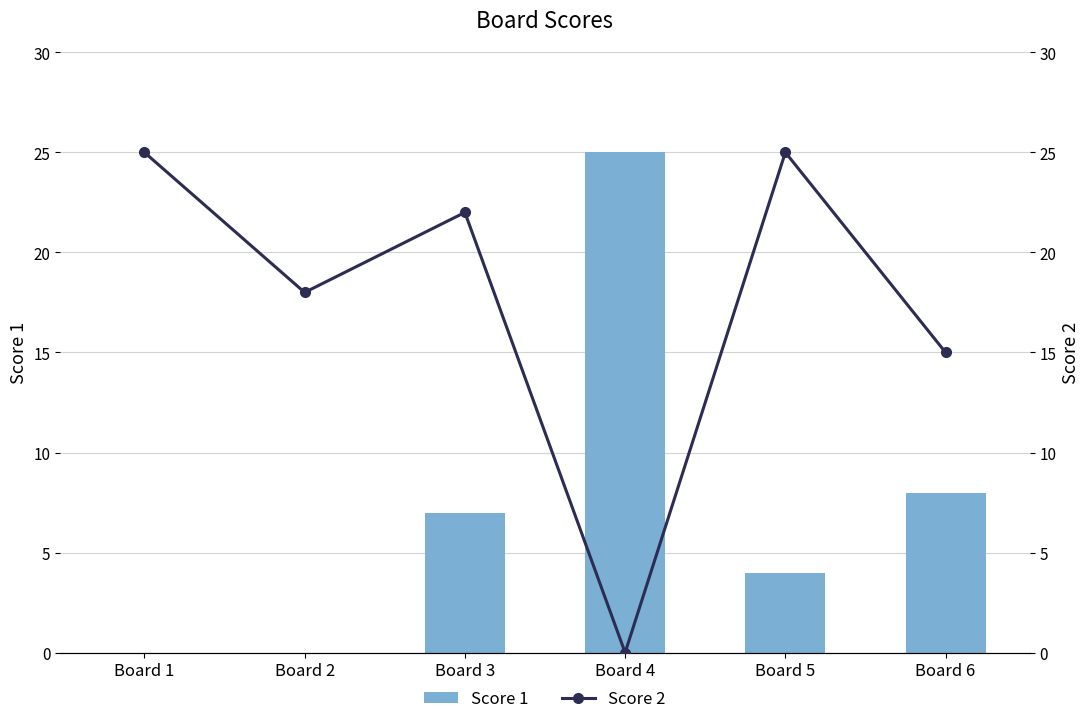

True or false: Score 1 has a value of 2 at Board 5.

False